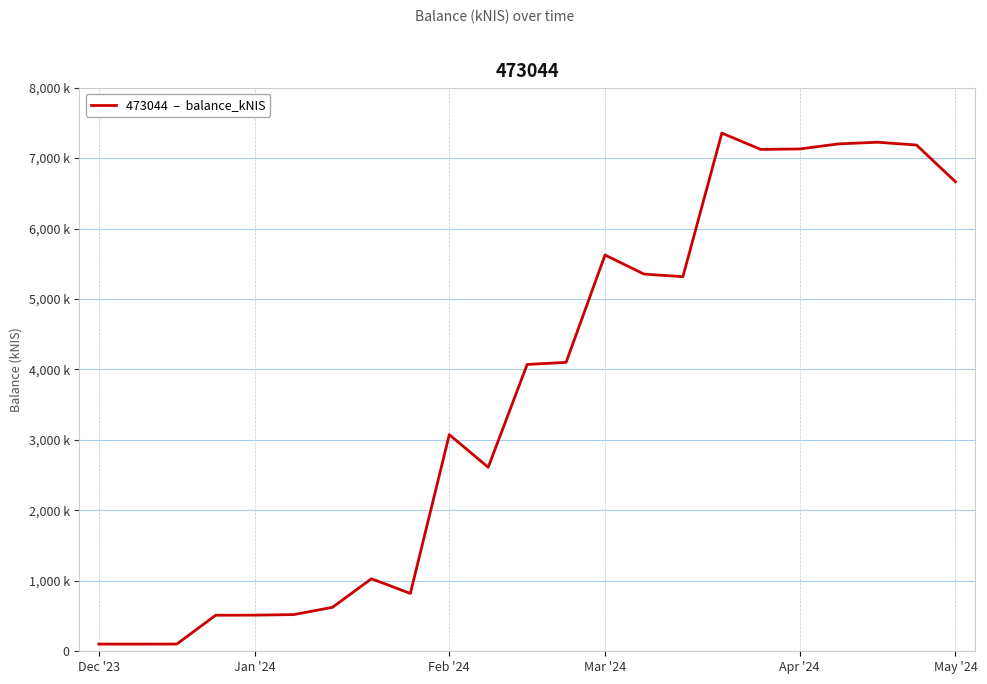

True or false: there are more than 0 points higher than both neighbors.

True